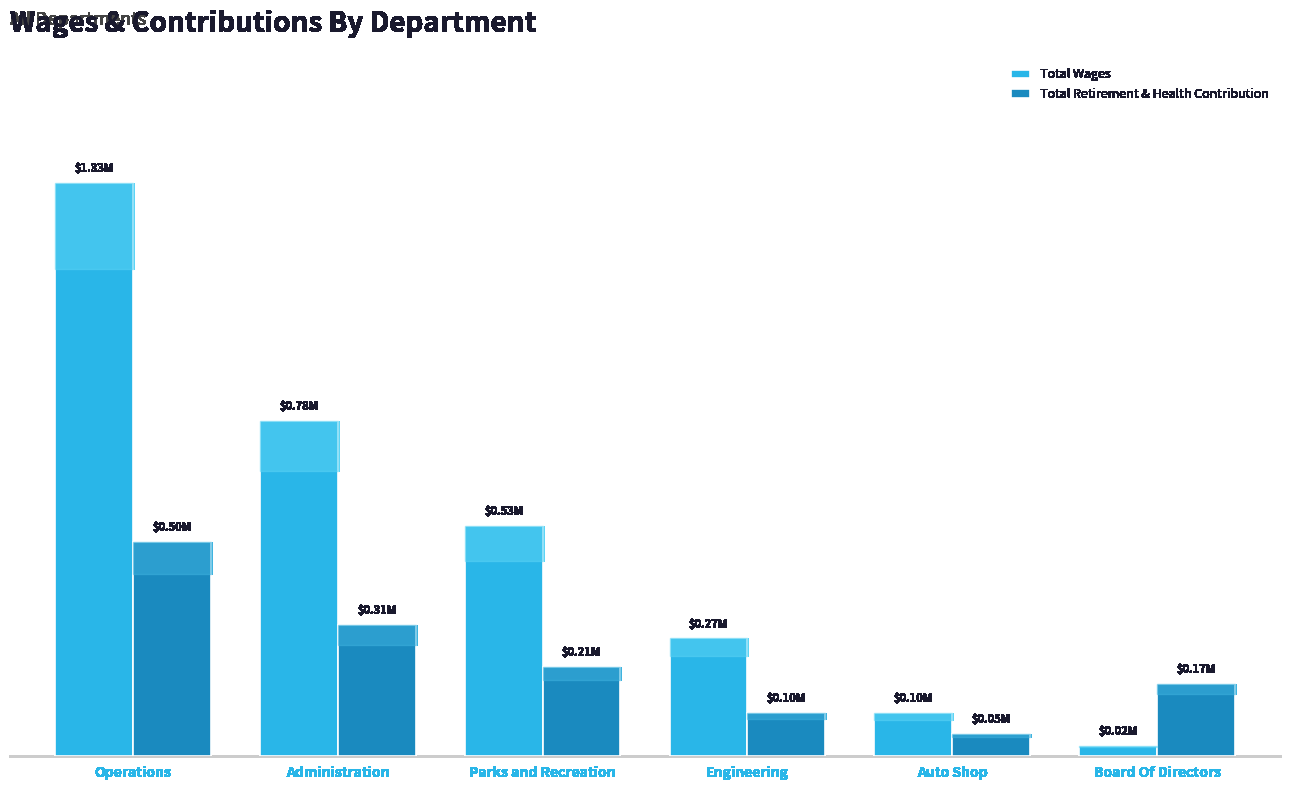

Reading left to right, what are all the values shown in this chart?

Total Wages: 1330673	778817	534200	273550	100301	24000
Total Retirement & Health Contribution: 498316	305200	207091	100835	51328	168790